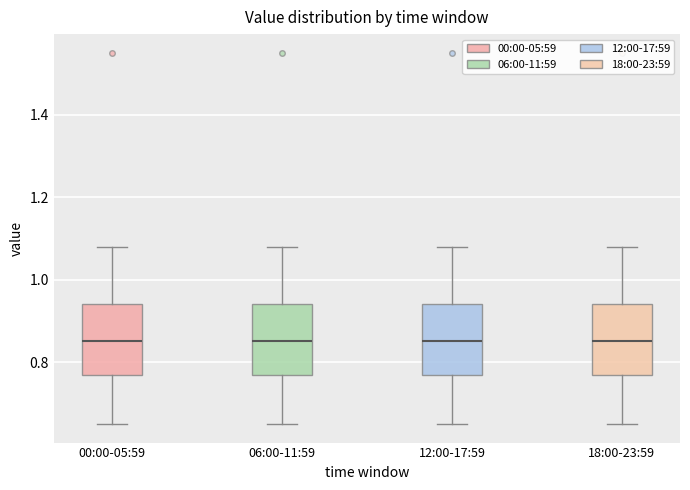

Reading left to right, read every box against the y-axis: the position of its median line, the range the box covers, and the ends of its whiskers. The values are not printed on the chart, so give them approximately, as read against the axis.

00:00-05:59: median 0.86, box 0.78 to 0.94, whiskers 0.66 to 1.08
06:00-11:59: median 0.86, box 0.78 to 0.94, whiskers 0.66 to 1.08
12:00-17:59: median 0.86, box 0.78 to 0.94, whiskers 0.66 to 1.08
18:00-23:59: median 0.86, box 0.78 to 0.94, whiskers 0.66 to 1.08